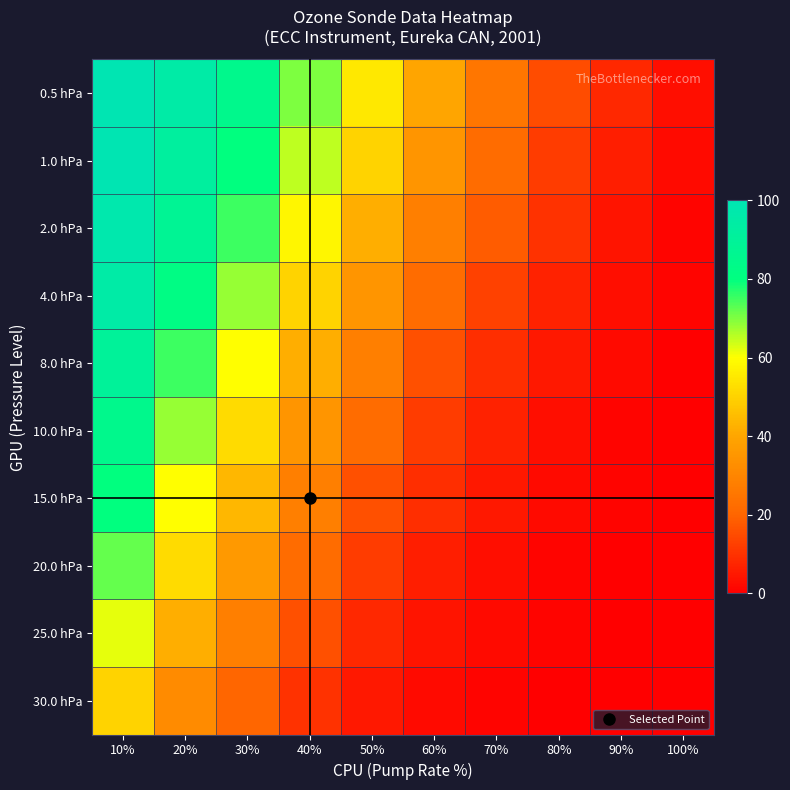

At how many categories does at least one series exceed 56?

4